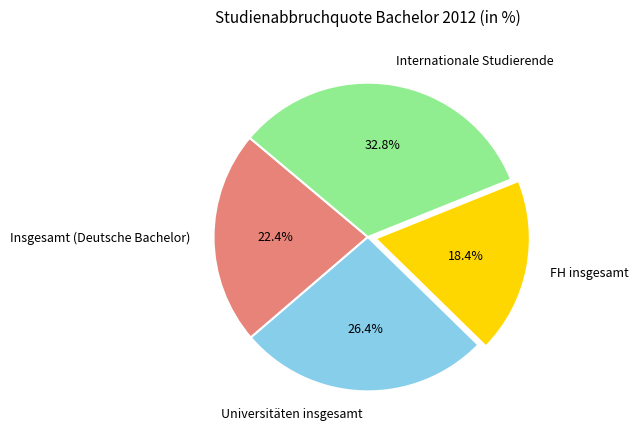

Does any single category account for the majority?

No